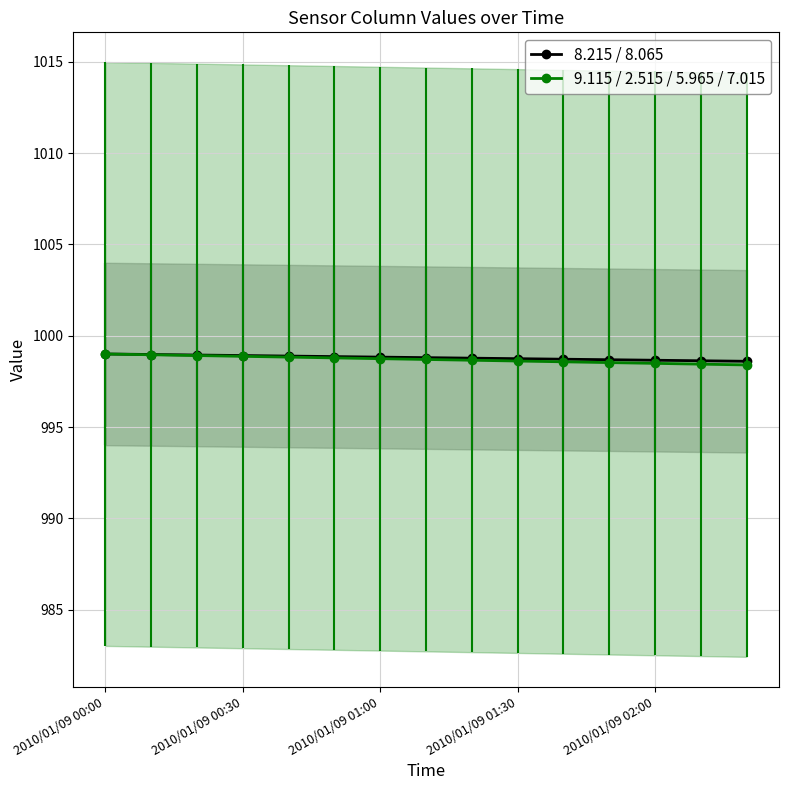

Rank the series by their average value, from highest to lowest.

8.215 / 8.065, 9.115 / 2.515 / 5.965 / 7.015